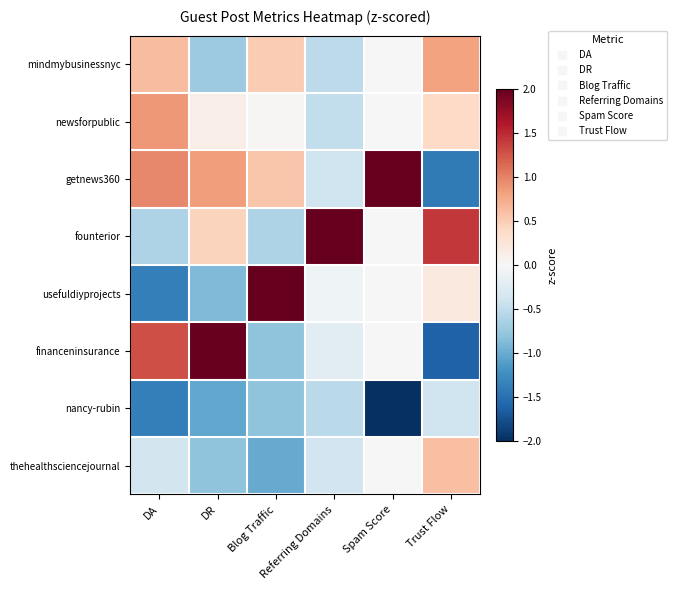

Reading right to left, transcribe all the data shown in this chart.

mindmybusinessnyc: Trust Flow=0.8	Spam Score=0.0	Referring Domains=-0.5	Blog Traffic=0.5	DR=-0.7	DA=0.6
newsforpublic: Trust Flow=0.4	Spam Score=0.0	Referring Domains=-0.5	Blog Traffic=0.0	DR=0.1	DA=0.9
getnews360: Trust Flow=-1.4	Spam Score=2.0	Referring Domains=-0.4	Blog Traffic=0.5	DR=0.8	DA=1.0
founterior: Trust Flow=1.4	Spam Score=0.0	Referring Domains=2.6	Blog Traffic=-0.6	DR=0.4	DA=-0.6
usefuldiyprojects: Trust Flow=0.2	Spam Score=0.0	Referring Domains=-0.1	Blog Traffic=2.2	DR=-0.9	DA=-1.4
financeninsurance: Trust Flow=-1.6	Spam Score=0.0	Referring Domains=-0.2	Blog Traffic=-0.8	DR=2.0	DA=1.3
nancy-rubin: Trust Flow=-0.4	Spam Score=-2.0	Referring Domains=-0.5	Blog Traffic=-0.8	DR=-1.0	DA=-1.4
thehealthsciencejournal: Trust Flow=0.6	Spam Score=0.0	Referring Domains=-0.4	Blog Traffic=-1.0	DR=-0.8	DA=-0.4